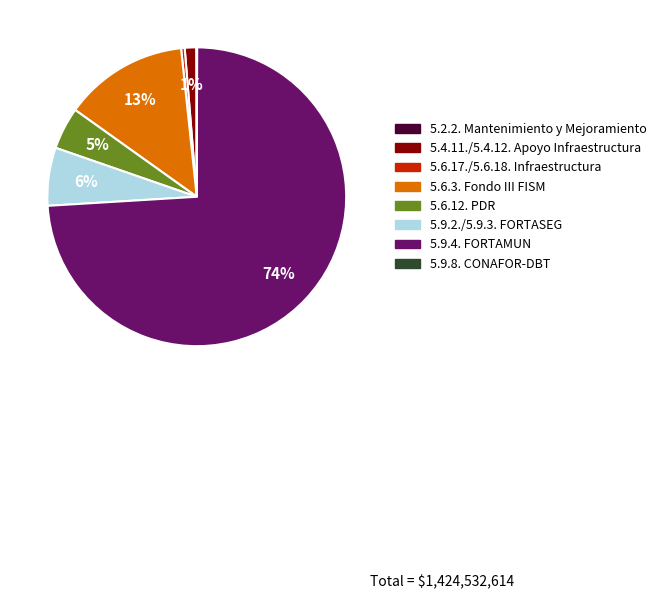

Is the sum of 5.6.17./5.6.18. Infraestructura and 5.9.4. FORTAMUN greater than half?

Yes